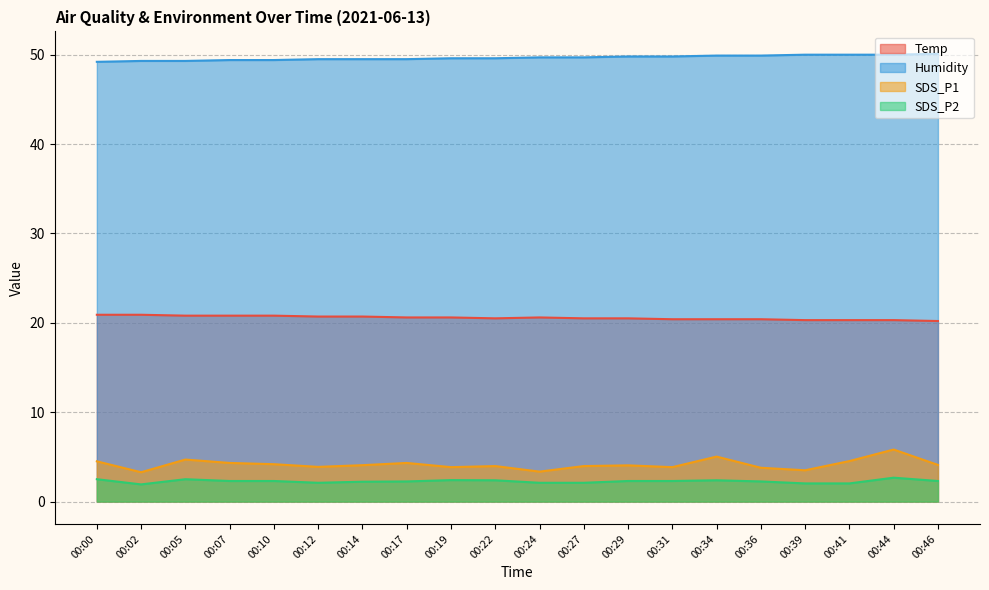

At which label is SDS_P2 closest to 2?

00:39